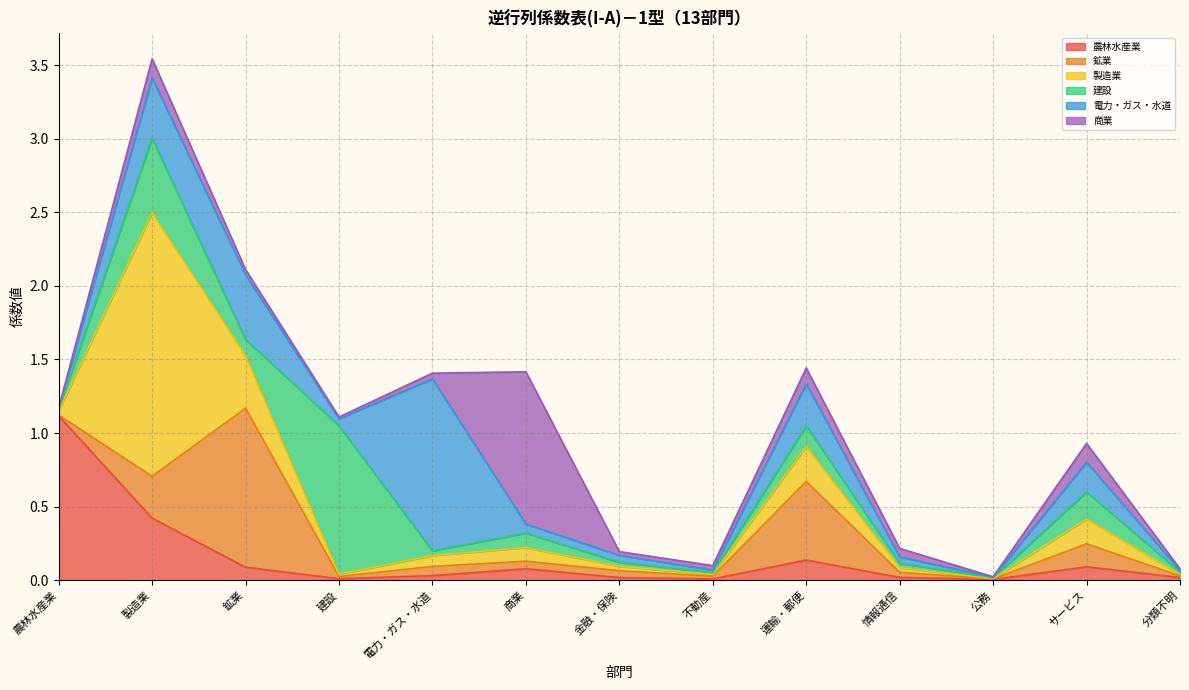

Reading left to right, list all the values displayed in this chart.

農林水産業: 1.1	0.4	0.1	0.0	0.0	0.1	0.0	0.0	0.1	0.0	0.0	0.1	0.0
鉱業: 0.0	0.3	1.1	0.0	0.1	0.1	0.0	0.0	0.5	0.0	0.0	0.2	0.0
製造業: 0.0	1.8	0.4	0.0	0.1	0.1	0.0	0.0	0.2	0.0	0.0	0.2	0.0
建設: 0.0	0.5	0.1	1.0	0.0	0.1	0.0	0.0	0.1	0.0	0.0	0.2	0.0
電力・ガス・水道: 0.0	0.4	0.4	0.0	1.2	0.1	0.0	0.0	0.3	0.0	0.0	0.2	0.0
商業: 0.0	0.1	0.0	0.0	0.0	1.0	0.0	0.0	0.1	0.1	0.0	0.1	0.0